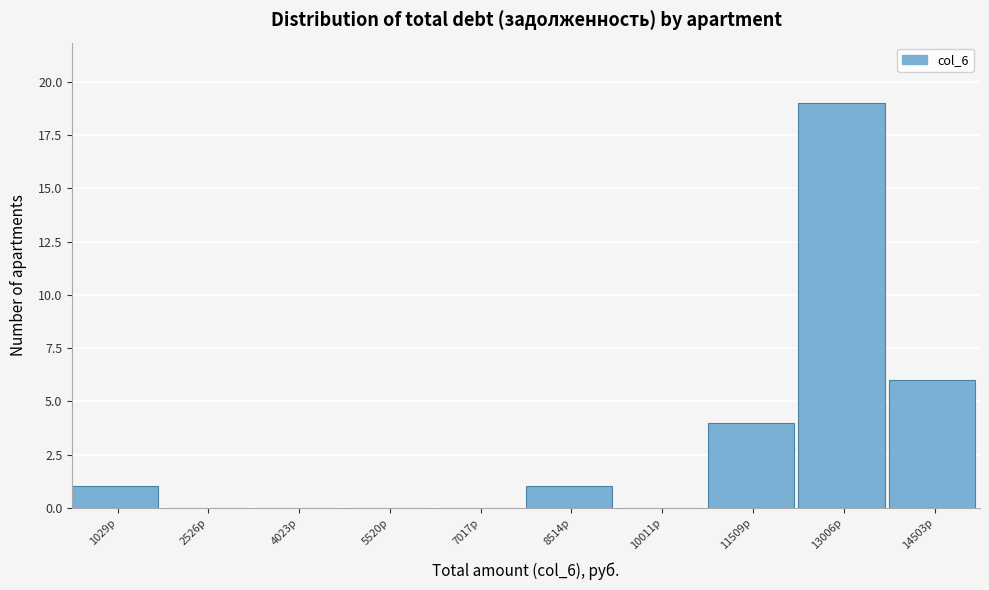

Reading left to right, transcribe all the data shown in this chart.

1029р=1	2526р=0	4023р=0	5520р=0	7017р=0	8514р=1	10011р=0	11509р=4	13006р=19	14503р=6